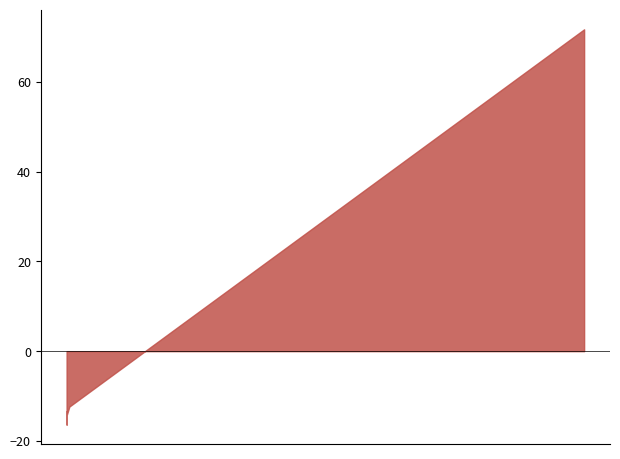

How many lines are shown in the chart?

1